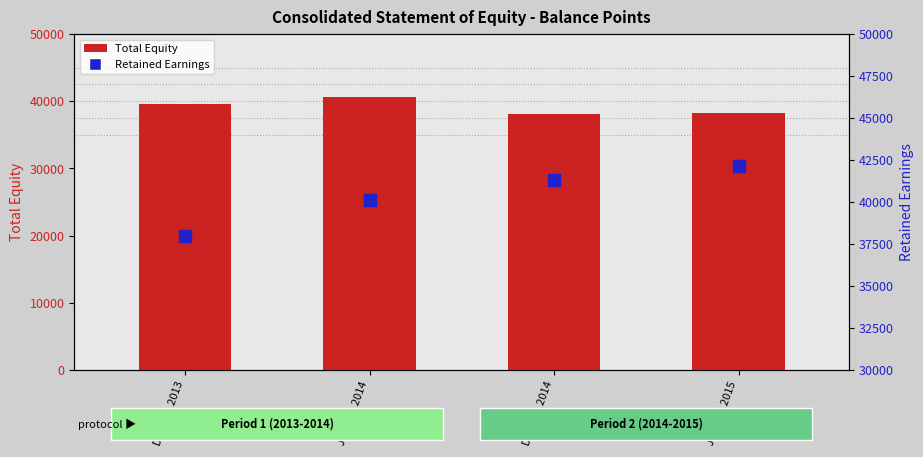

Is the value of Total Equity at Dec. 31, 2013 greater than the value of Retained Earnings at Jun. 30, 2014?

No